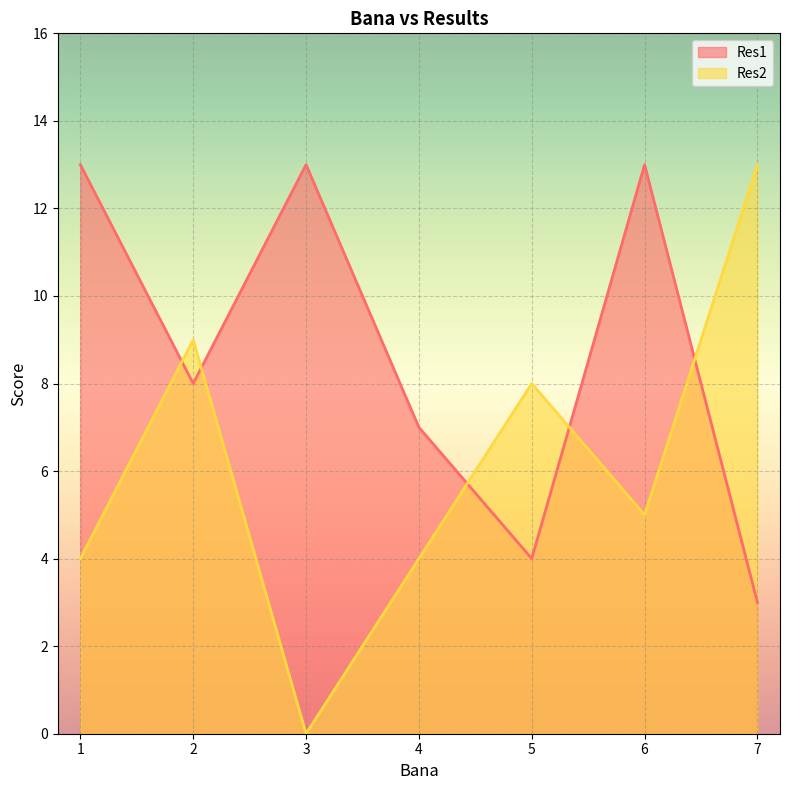

True or false: Res2 has more than 0 points higher than both neighbors.

True